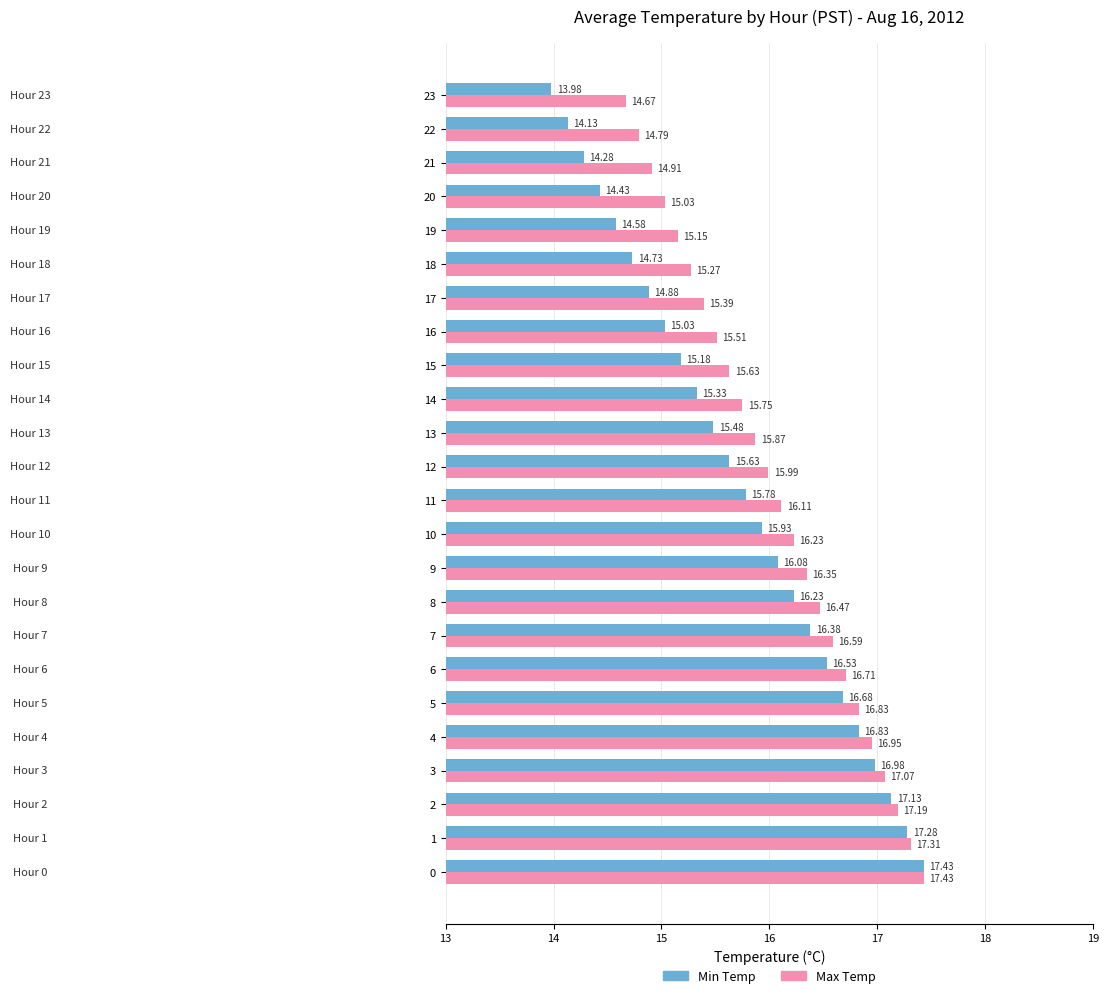

At 15, list the series in order from smallest to largest.

Min Temp, Max Temp